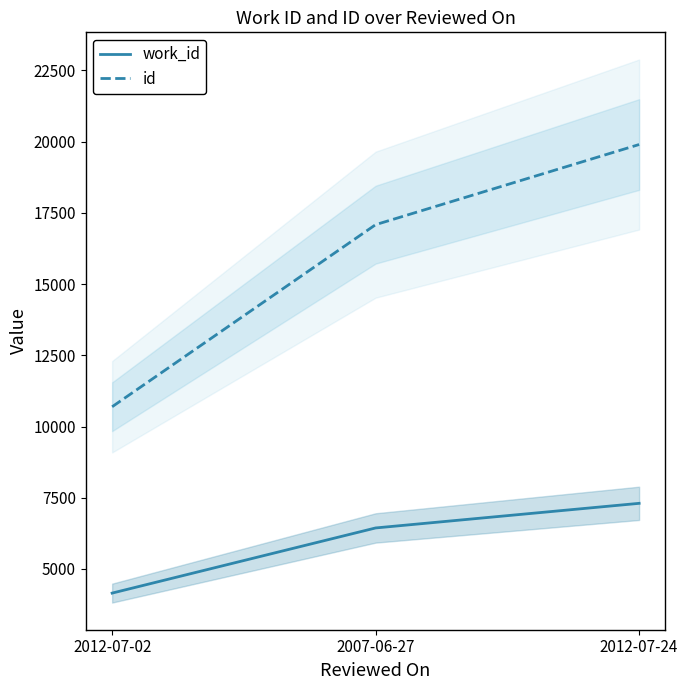

List the series in order of their peak value, lowest first.

work_id, id